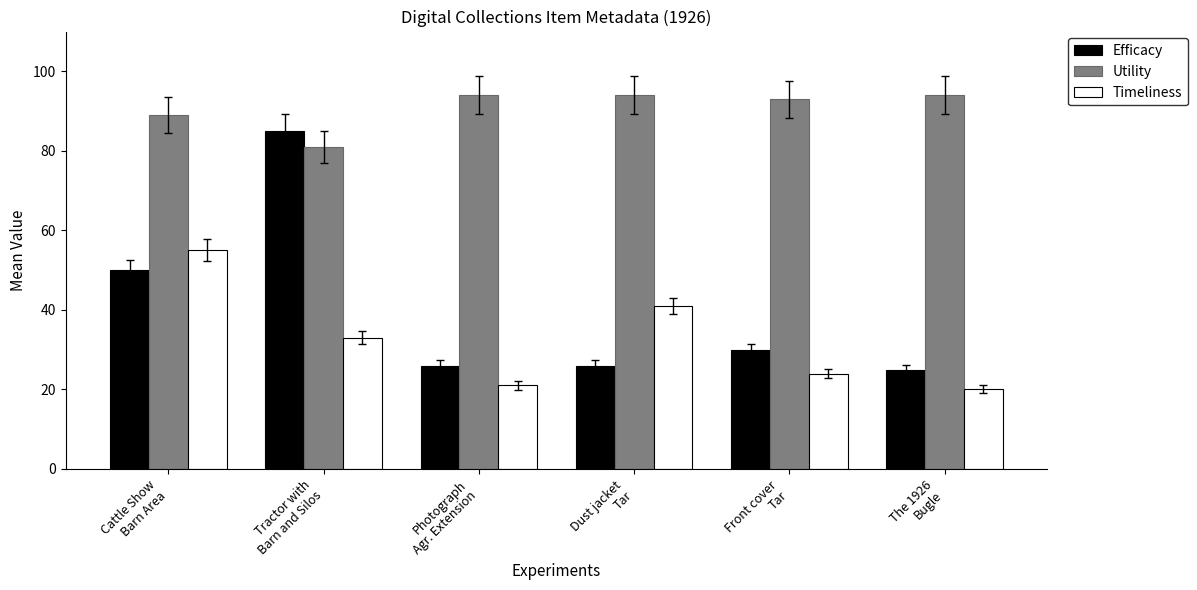

Reading right to left, extract all data points from this chart.

Efficacy: The 1926
Bugle=25	Front cover
Tar=30	Dust jacket
Tar=26	Photograph
Agr. Extension=26	Tractor with
Barn and Silos=85	Cattle Show
Barn Area=50
Utility: The 1926
Bugle=94	Front cover
Tar=93	Dust jacket
Tar=94	Photograph
Agr. Extension=94	Tractor with
Barn and Silos=81	Cattle Show
Barn Area=89
Timeliness: The 1926
Bugle=20	Front cover
Tar=24	Dust jacket
Tar=41	Photograph
Agr. Extension=21	Tractor with
Barn and Silos=33	Cattle Show
Barn Area=55